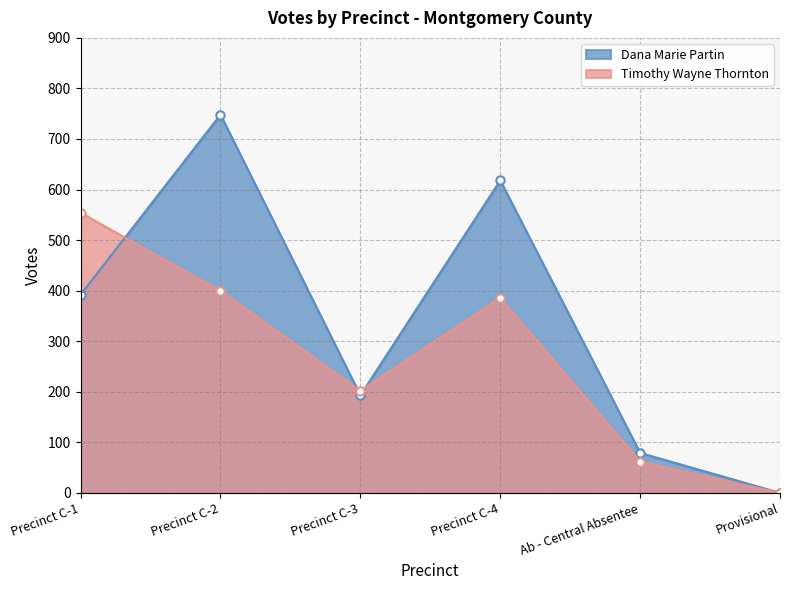

Reading left to right, what are all the values shown in this chart?

Dana Marie Partin: Precinct C-1=392	Precinct C-2=748	Precinct C-3=193	Precinct C-4=618	Ab - Central Absentee=79	Provisional=0
Timothy Wayne Thornton: Precinct C-1=554	Precinct C-2=400	Precinct C-3=202	Precinct C-4=386	Ab - Central Absentee=62	Provisional=0